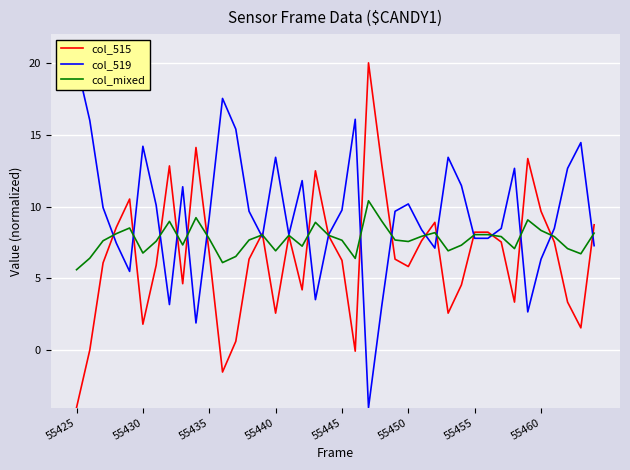

At which category is the sum across all series the highest?

22